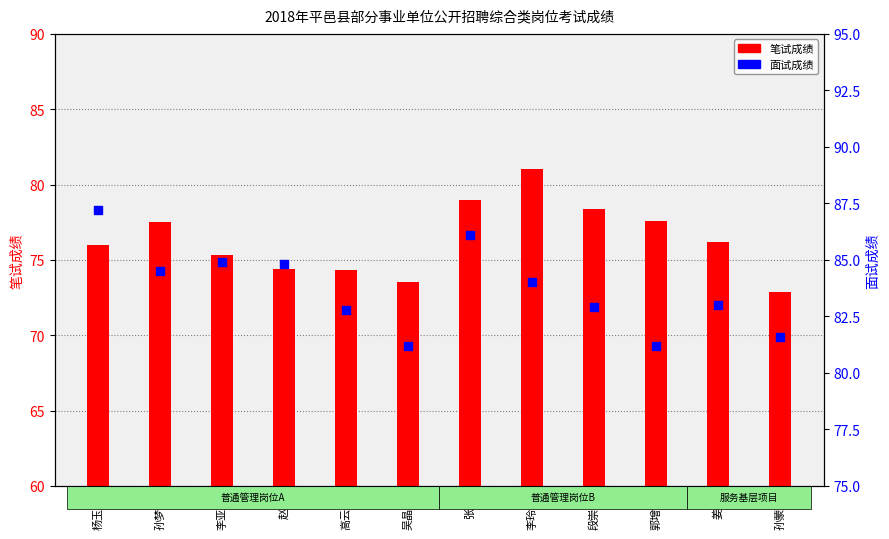

Which series reaches the maximum Y coordinate?

面试成绩